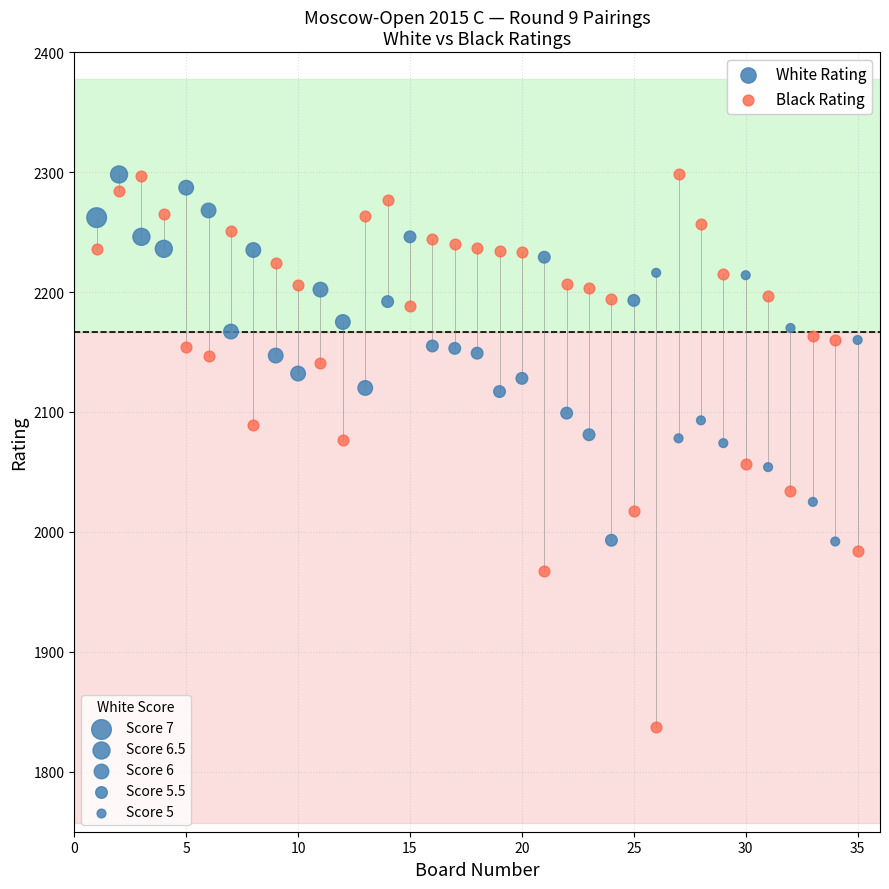

What is the X range (max minus min) for the scatter plot?

34